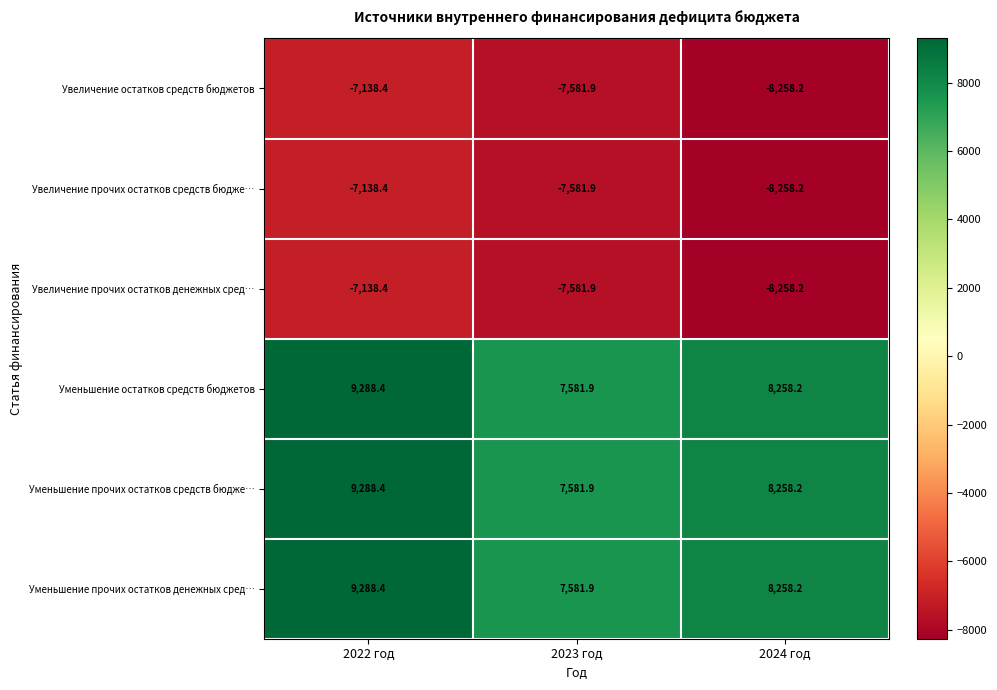

The Уменьшение остатков средств бюджетов series shows 3016.5 at 2023 год. True or false?

False